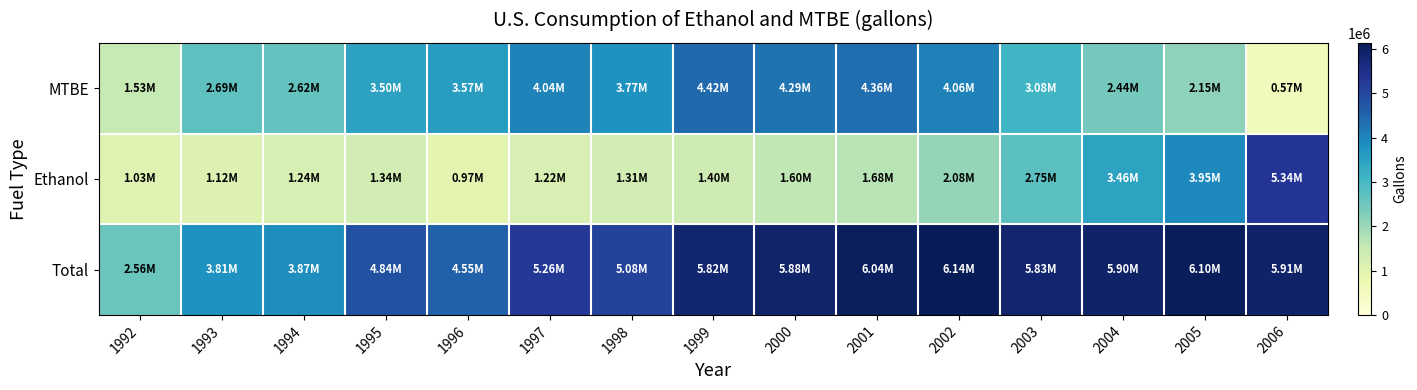

Reading right to left, extract all data points from this chart.

MTBE: 2006=565045.8	2005=2149122.6	2004=2438530.0	2003=3076447.3	2002=4056456.3	2001=4357931.0	2000=4285000.0	1999=4423451.6	1998=3774481.5	1997=4035524.9	1996=3574668.3	1995=3498617.0	1994=2624482.0	1993=2690004.0	1992=1527525.4
Ethanol: 2006=5344896.3	2005=3951036.2	2004=3460147.8	2003=2751260.7	2002=2079271.7	2001=1681686.0	2000=1597108.9	1999=1397801.6	1998=1308369.9	1997=1221880.8	1996=971091.9	1995=1339553.6	1994=1244238.4	1993=1117888.7	1992=1031104.3
Total: 2006=5909942.2	2005=6100158.8	2004=5898677.8	2003=5827708.0	2002=6135727.9	2001=6039617.0	2000=5882108.7	1999=5821253.2	1998=5082851.5	1997=5257405.7	1996=4545760.3	1995=4838170.6	1994=3868720.4	1993=3807892.6	1992=2558629.7